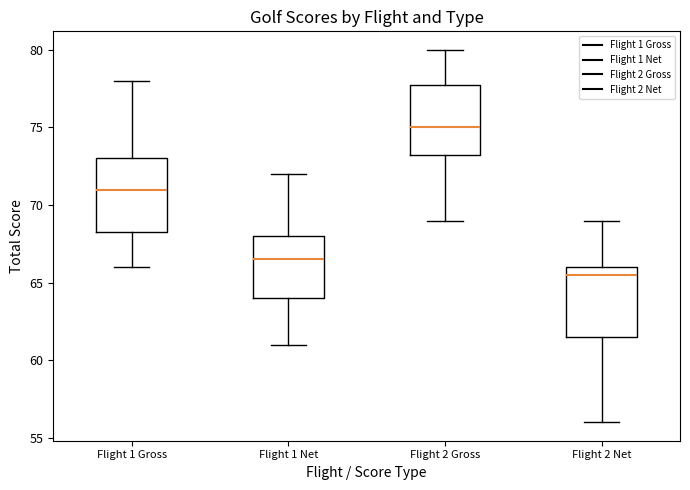

Reading left to right, read every box against the y-axis: the position of its median line, the range the box covers, and the ends of its whiskers. The values are not printed on the chart, so give them approximately, as read against the axis.

Flight 1 Gross: median 71.0, box 68.5 to 73.0, whiskers 66.0 to 78.0
Flight 1 Net: median 66.5, box 64.0 to 68.0, whiskers 61.0 to 72.0
Flight 2 Gross: median 75.0, box 73.5 to 78.0, whiskers 69.0 to 80.0
Flight 2 Net: median 65.5, box 61.5 to 66.0, whiskers 56.0 to 69.0